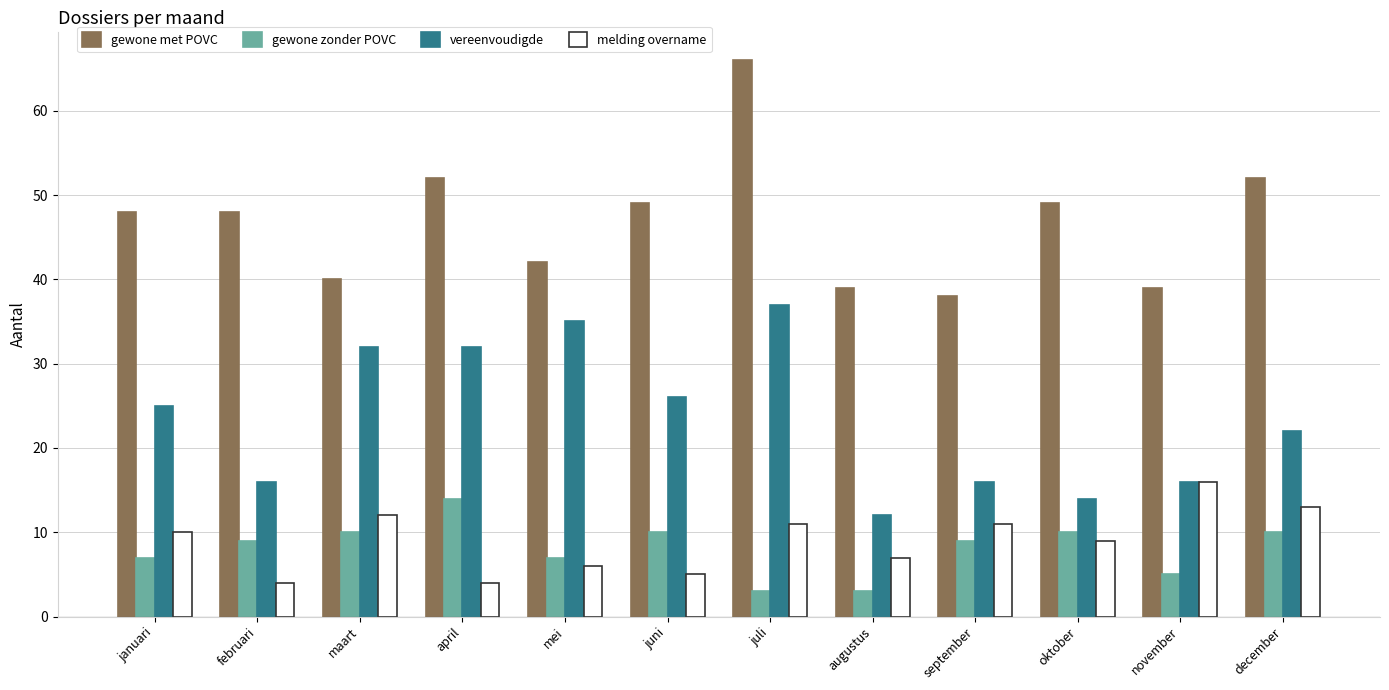

Read the gewone zonder POVC value at maart.

10